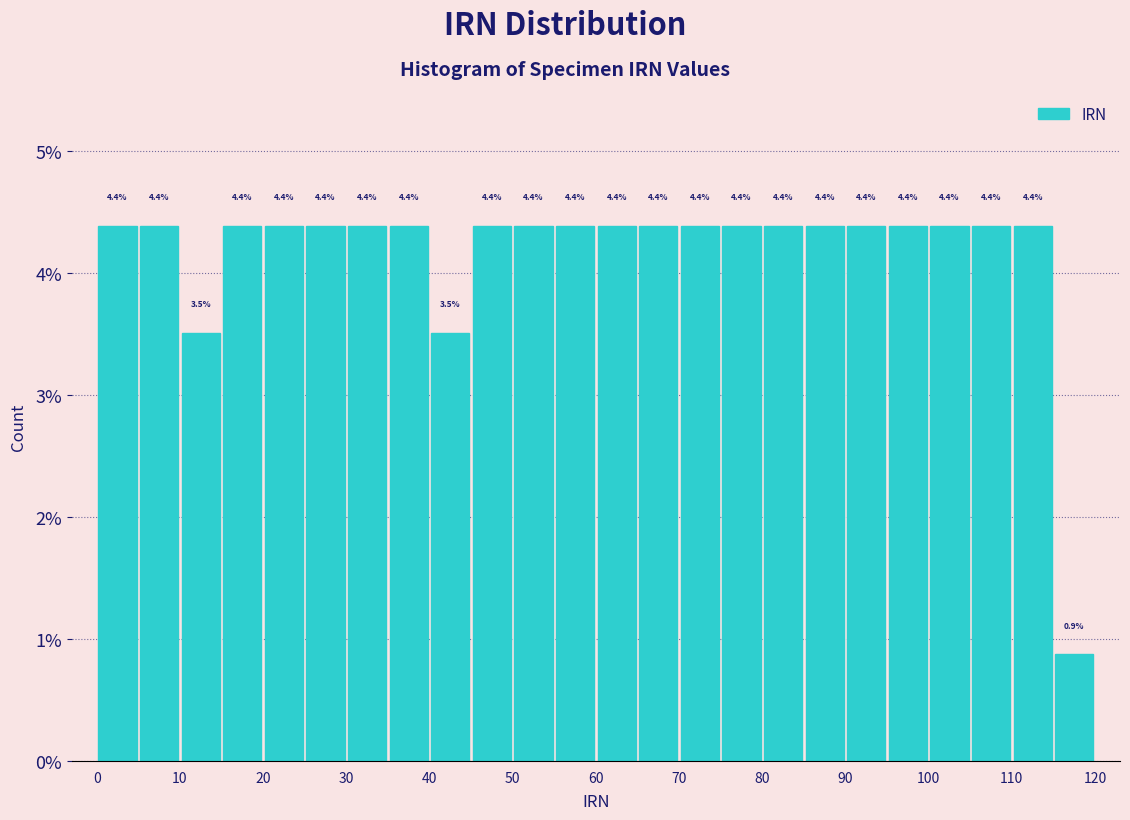

Reading left to right, list every bar in this chart as the range it spans on the x-axis followed by its height.

0 to 5: 4.4
5 to 10: 4.4
10 to 15: 3.5
15 to 20: 4.4
20 to 25: 4.4
25 to 30: 4.4
30 to 35: 4.4
35 to 40: 4.4
40 to 45: 3.5
45 to 50: 4.4
50 to 55: 4.4
55 to 60: 4.4
60 to 65: 4.4
65 to 70: 4.4
70 to 75: 4.4
75 to 80: 4.4
80 to 85: 4.4
85 to 90: 4.4
90 to 95: 4.4
95 to 100: 4.4
100 to 105: 4.4
105 to 110: 4.4
110 to 115: 4.4
115 to 120: 0.9